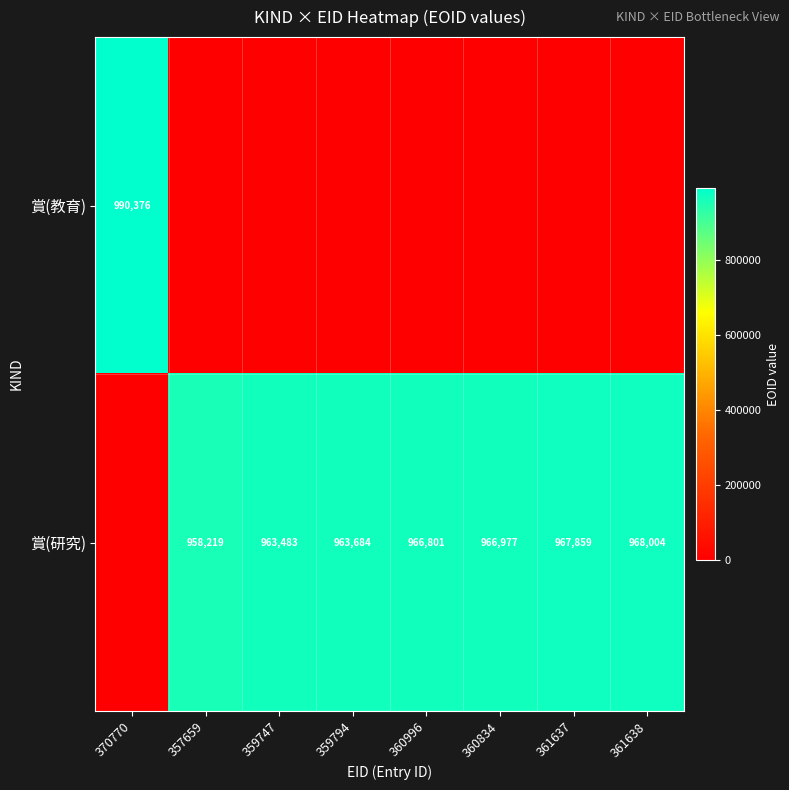

Which has a higher value, 359794 or 359747?

359794